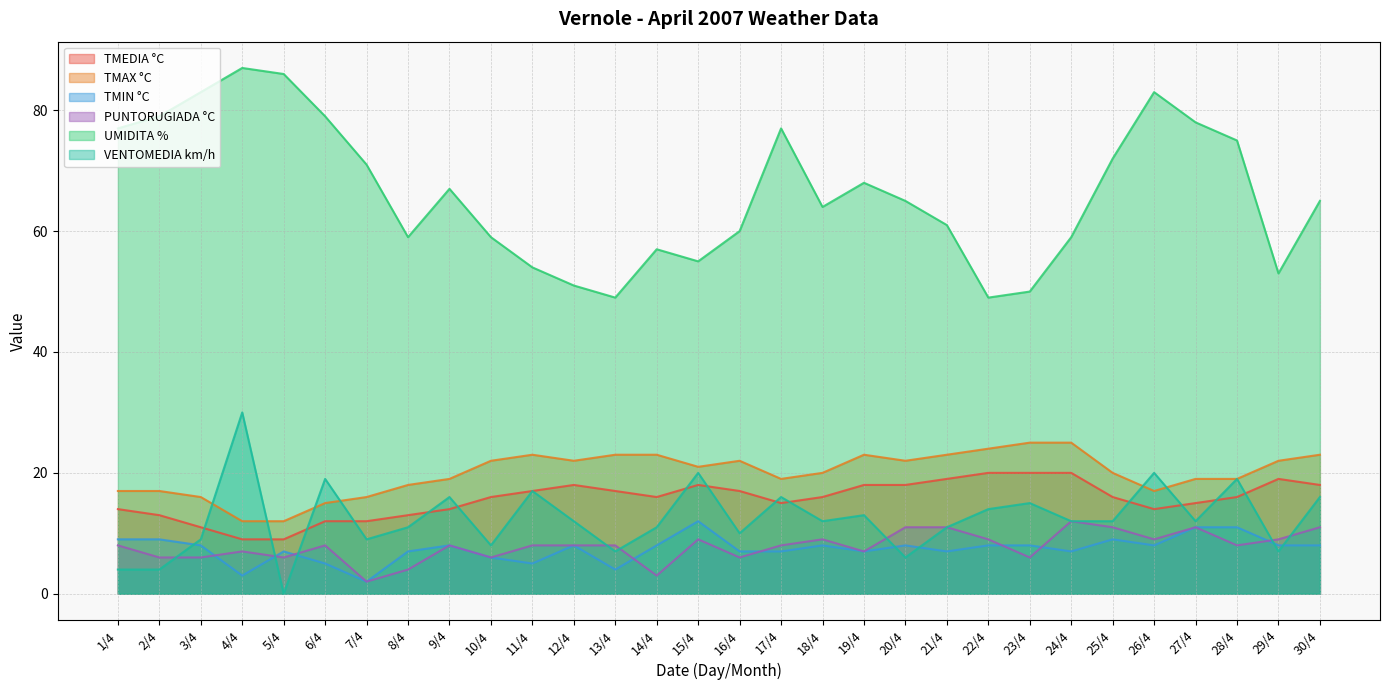

List the series in order of their peak value, lowest first.

TMIN °C, PUNTORUGIADA °C, TMEDIA °C, TMAX °C, VENTOMEDIA km/h, UMIDITA %